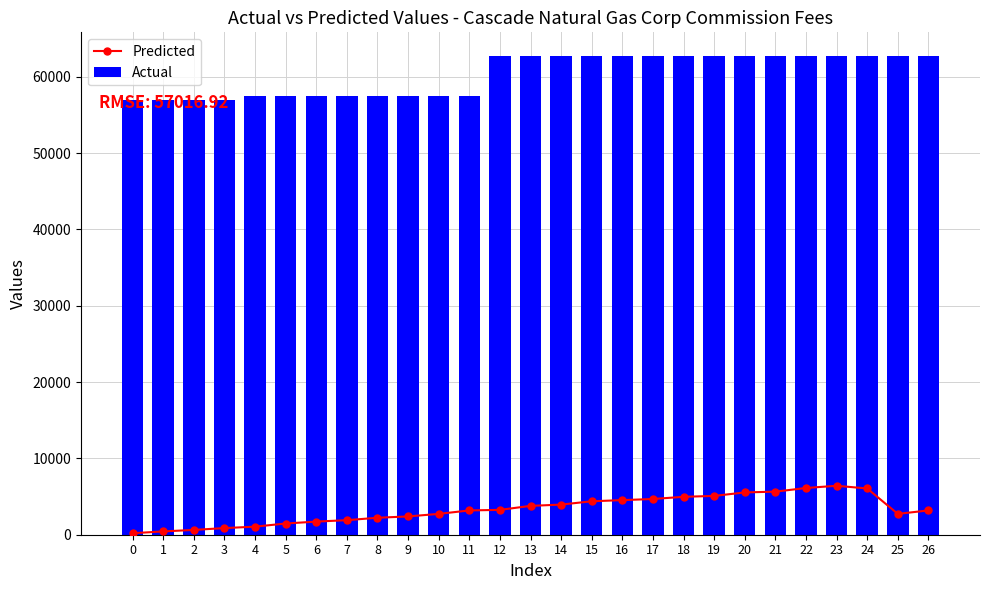

What are all the series names shown in the legend?

Predicted, Actual